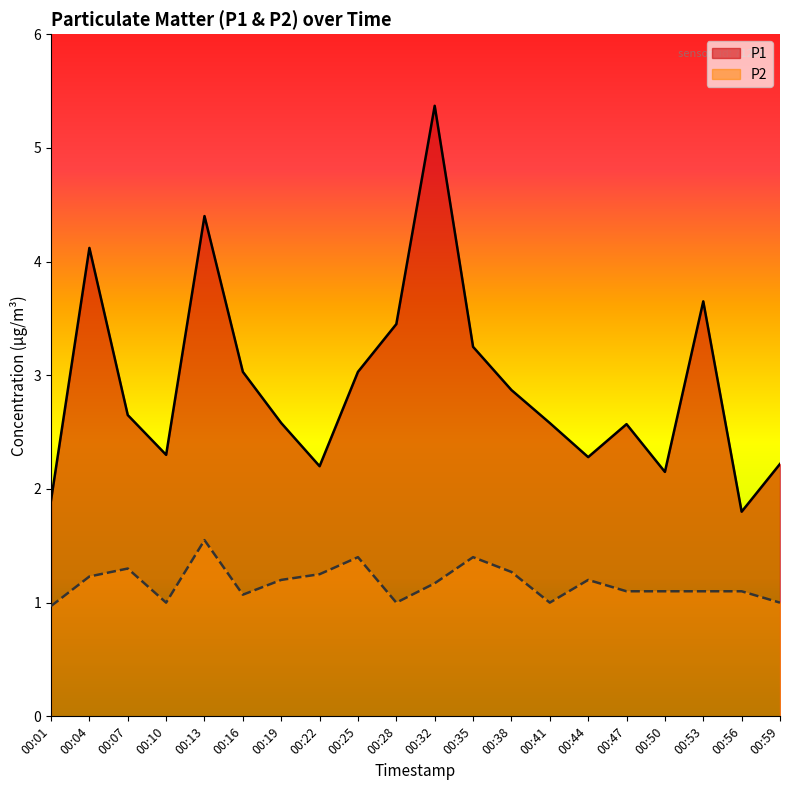

Between 00:01 and 00:47, which is larger?

00:47